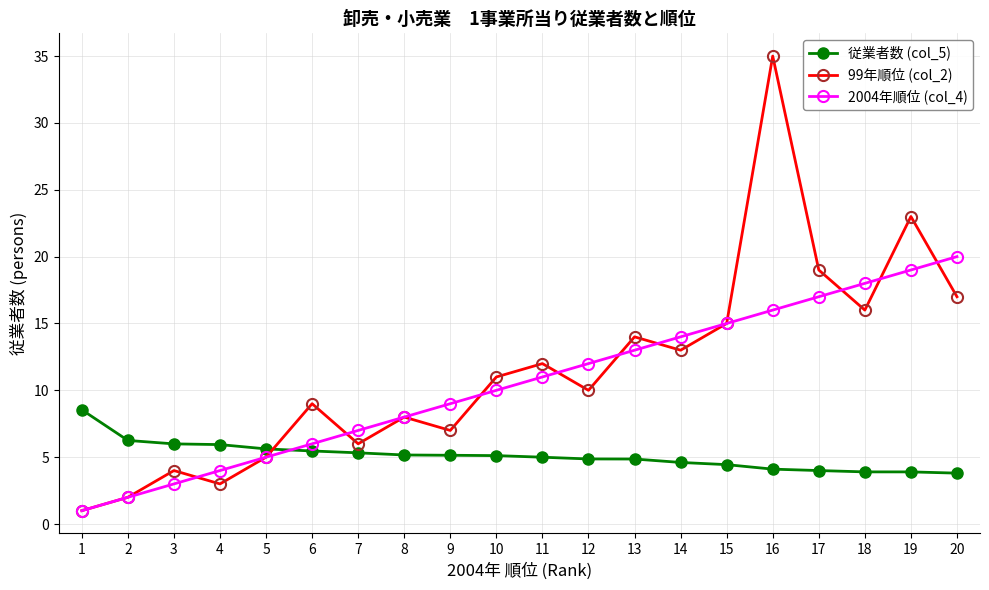

Does the chart have visible grid lines?

Yes